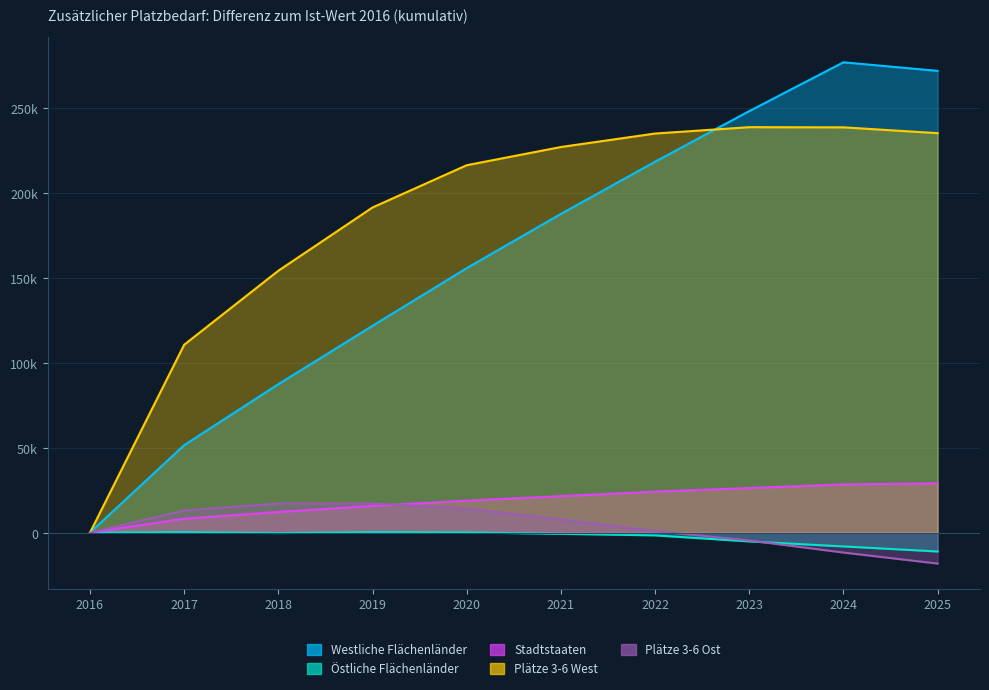

What is the sum of all Stadtstaaten values?

184183